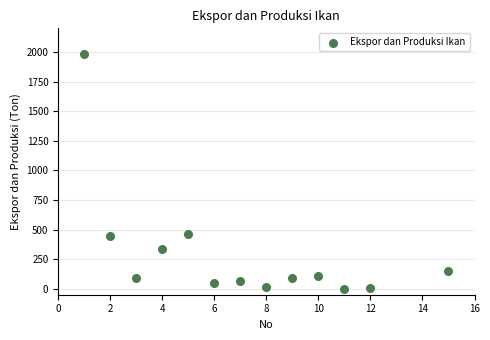

What is the range of Y values (max minus min)?

1985